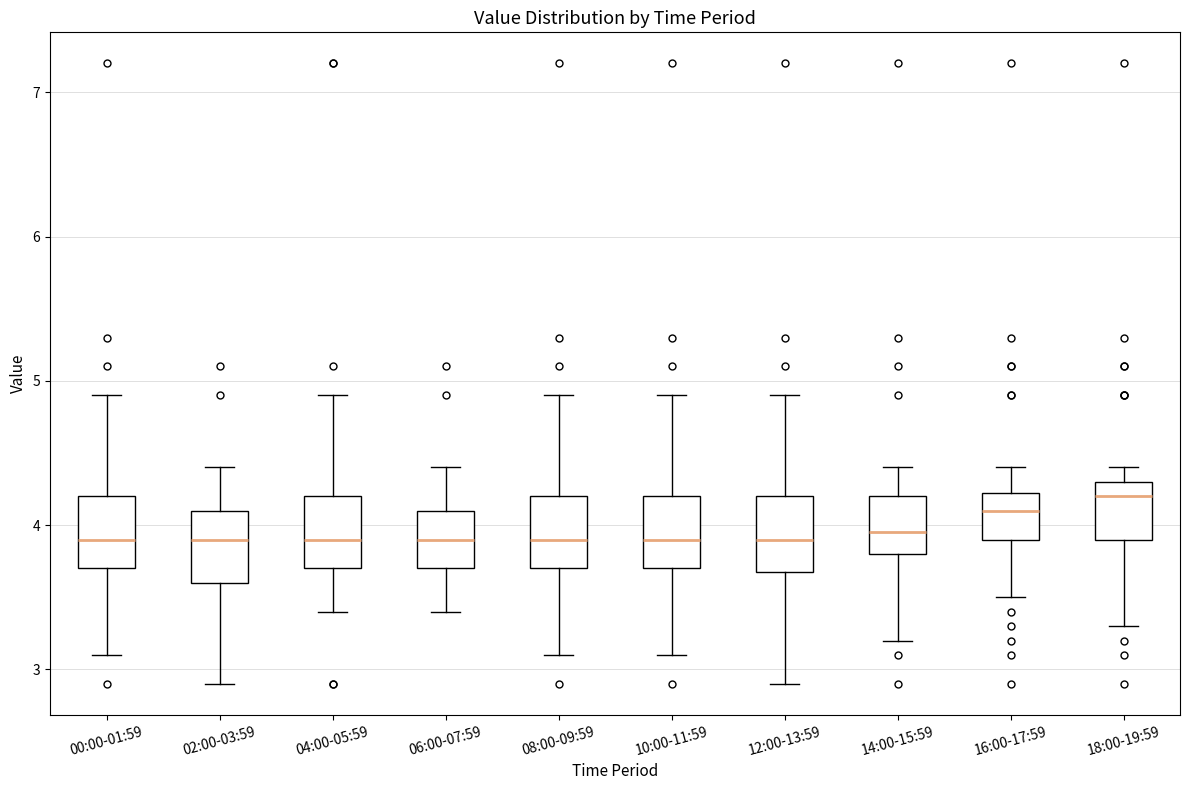

Reading left to right, read every box against the y-axis: the position of its median line, the range the box covers, and the ends of its whiskers. The values are not printed on the chart, so give them approximately, as read against the axis.

00:00-01:59: median 3.9, box 3.7 to 4.2, whiskers 3.1 to 4.9
02:00-03:59: median 3.9, box 3.6 to 4.1, whiskers 2.9 to 4.4
04:00-05:59: median 3.9, box 3.7 to 4.2, whiskers 3.4 to 4.9
06:00-07:59: median 3.9, box 3.7 to 4.1, whiskers 3.4 to 4.4
08:00-09:59: median 3.9, box 3.7 to 4.2, whiskers 3.1 to 4.9
10:00-11:59: median 3.9, box 3.7 to 4.2, whiskers 3.1 to 4.9
12:00-13:59: median 3.9, box 3.7 to 4.2, whiskers 2.9 to 4.9
14:00-15:59: median 4.0, box 3.8 to 4.2, whiskers 3.2 to 4.4
16:00-17:59: median 4.1, box 3.9 to 4.2, whiskers 3.5 to 4.4
18:00-19:59: median 4.2, box 3.9 to 4.3, whiskers 3.3 to 4.4